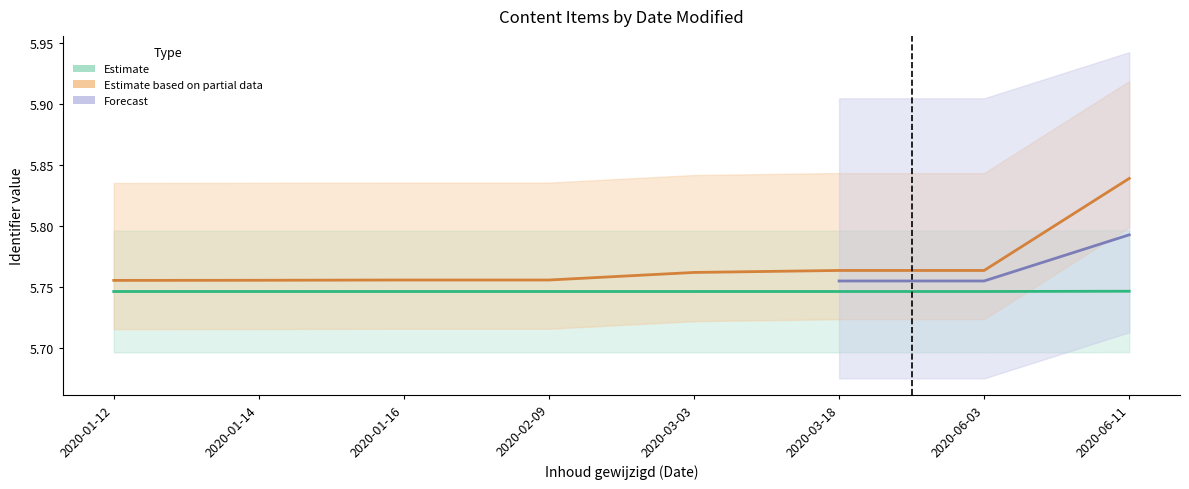

What is the difference between the maximum and minimum values in the Estimate based on partial data series?

0.1